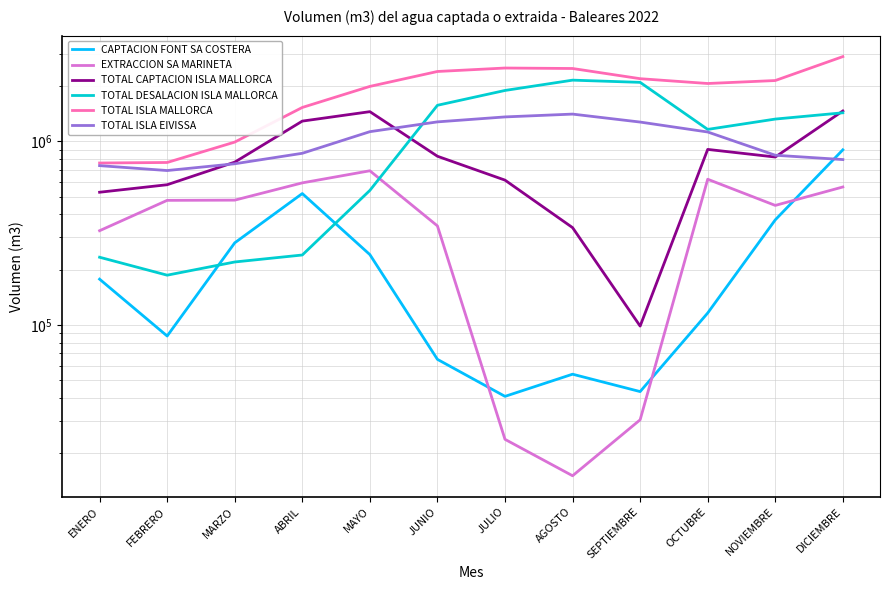

Which series has the largest total across all categories?

TOTAL ISLA MALLORCA